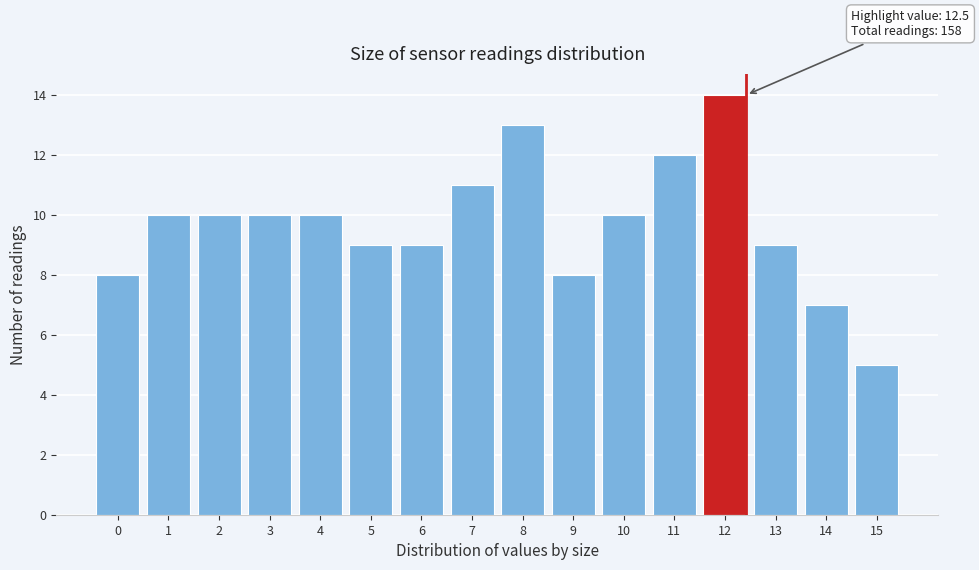

Reading left to right, extract all data points from this chart.

8	10	10	10	10	9	9	11	13	8	10	12	14	9	7	5